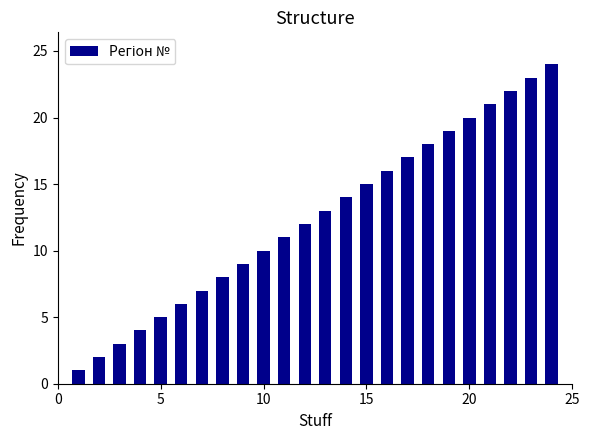

Are the bars grouped side by side (vs. stacked)?

No